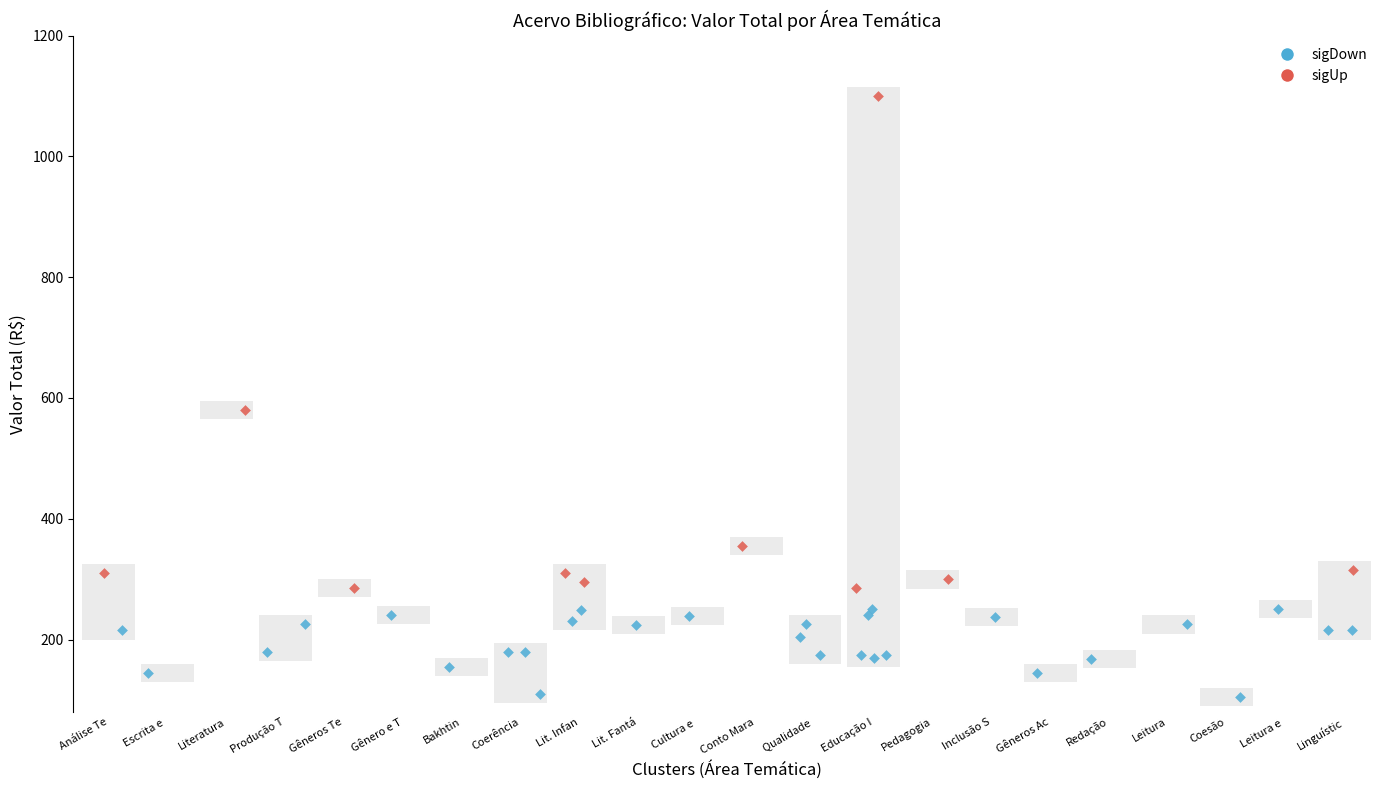

What are all the series names shown in the legend?

sigDown, sigUp